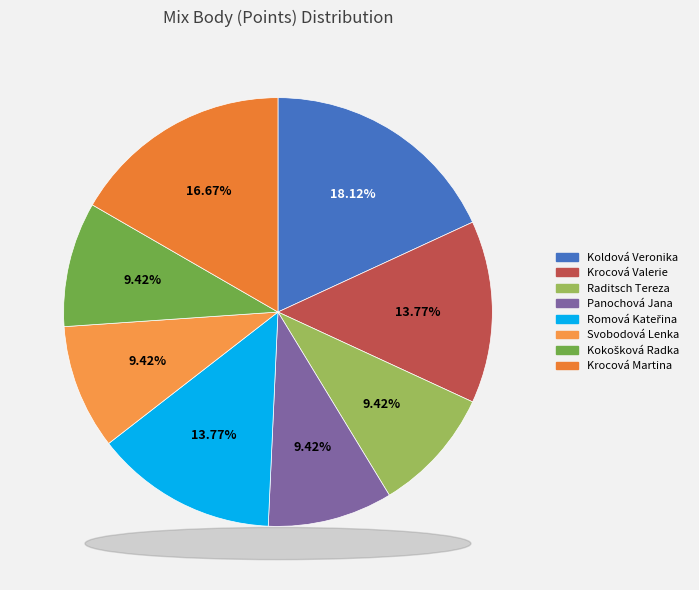

Rank the categories by value from lowest to highest.

Raditsch Tereza, Panochová Jana, Svobodová Lenka, Kokošková Radka, Krocová Valerie, Romová Kateřina, Krocová Martina, Koldová Veronika